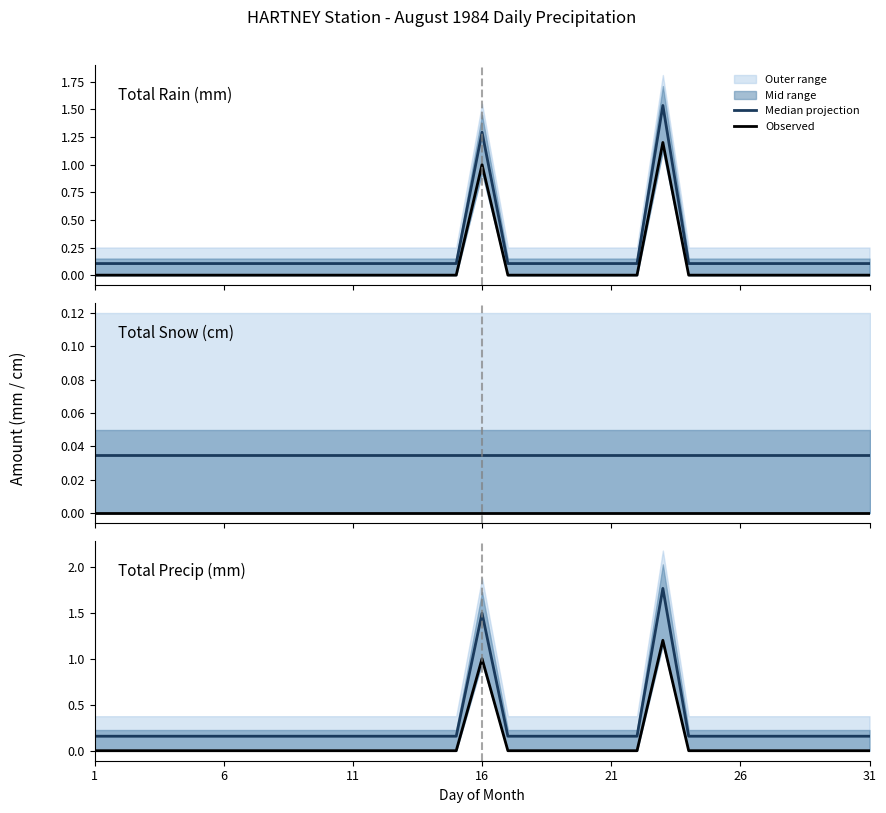

True or false: Median projection and Observed intersect in this chart.

False